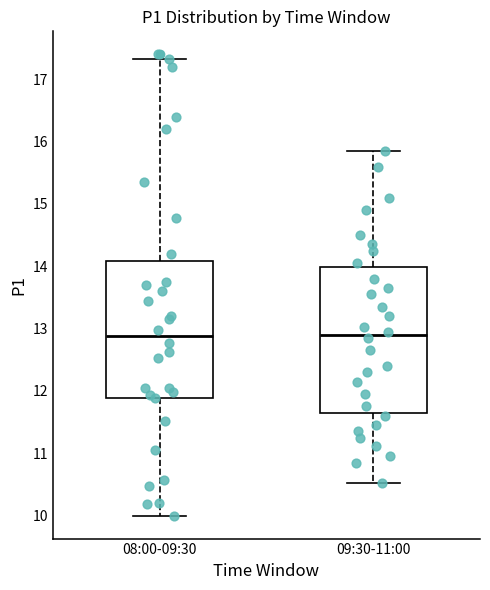

Reading left to right, transcribe this box plot: for each box, give where its median line is, the range the box spans, and where its two whiskers end, as read against the y-axis. The values are not printed on the chart, so give them approximately, as read against the axis.

08:00-09:30: median 12.9, box 11.9 to 14.1, whiskers 10.0 to 17.3
09:30-11:00: median 12.9, box 11.6 to 14.0, whiskers 10.5 to 15.9